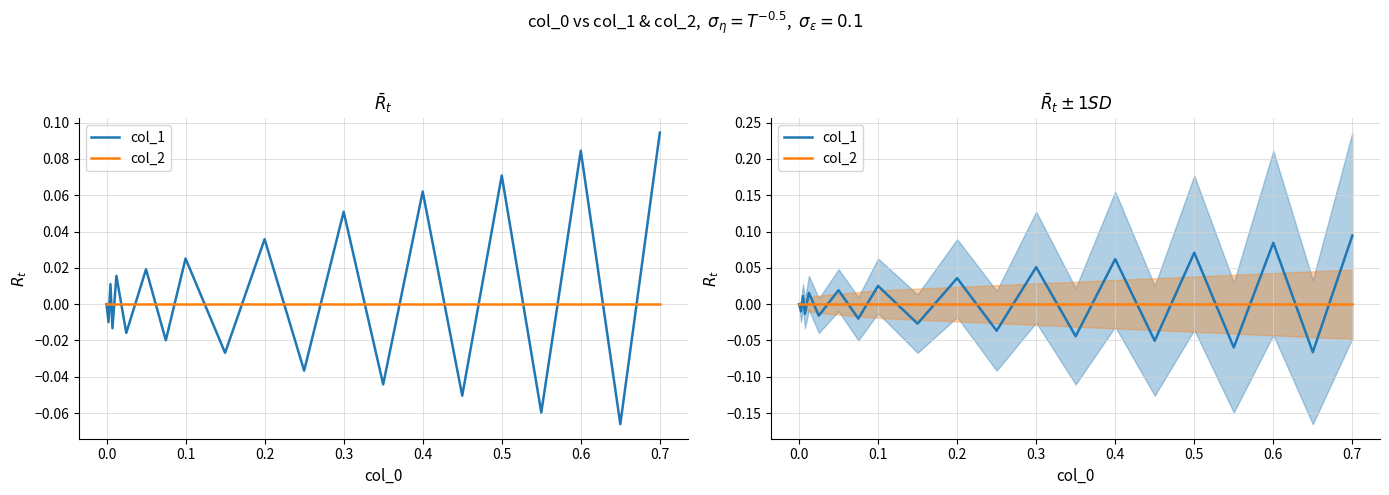

What is the smallest value displayed?

-0.1